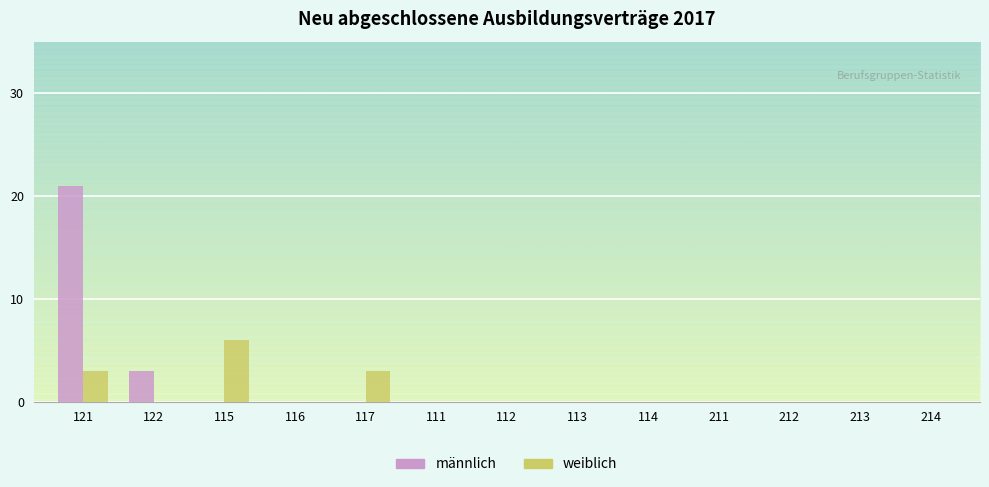

What is the sum of the weiblich values at 115 and 112?

6